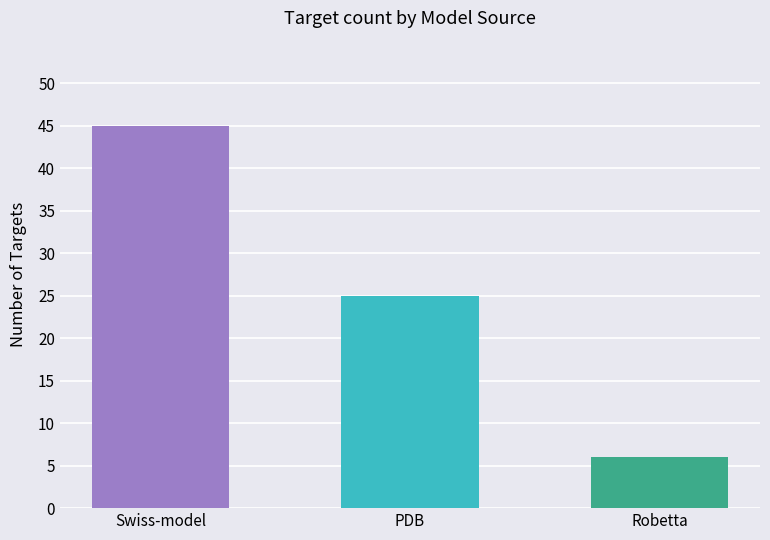

Between Robetta and Swiss-model, which is larger?

Swiss-model